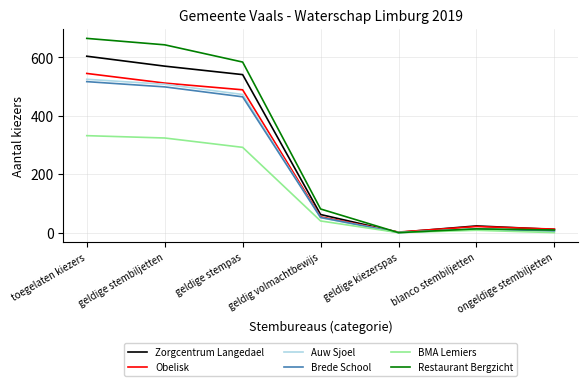

What is the difference between the highest and lowest values at geldig volmachtbewijs?

41